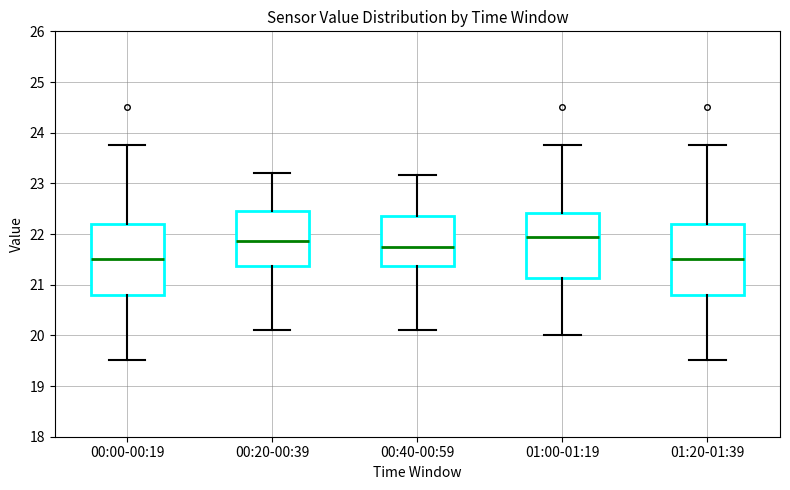

Where is the lower edge of the box for 01:20-01:39 on the y-axis? The values are not printed on the chart, so give them approximately, as read against the axis.

20.8